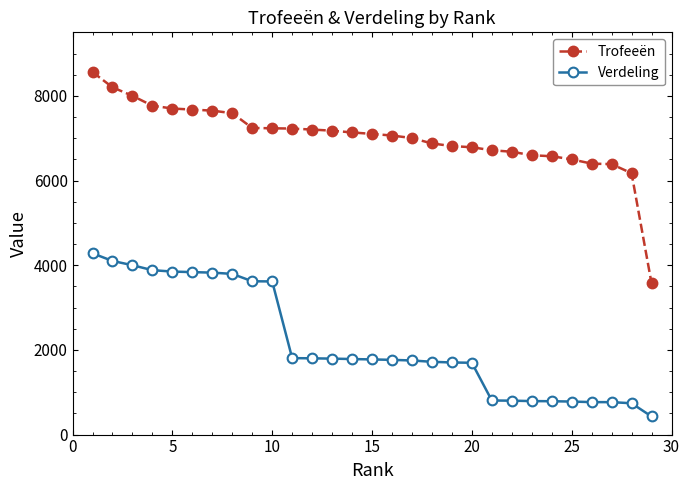

Rank the series by their maximum value, from lowest to highest.

Verdeling, Trofeeën